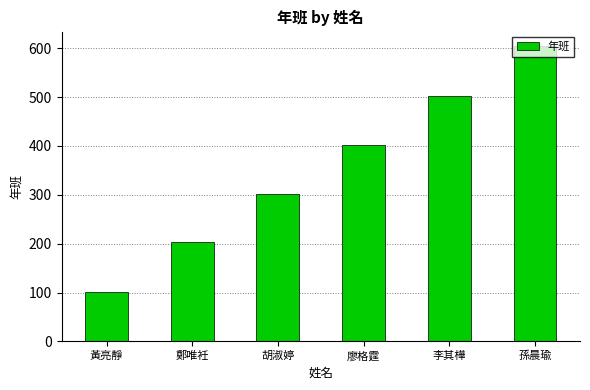

What position from the right is 鄭唯衽?

5